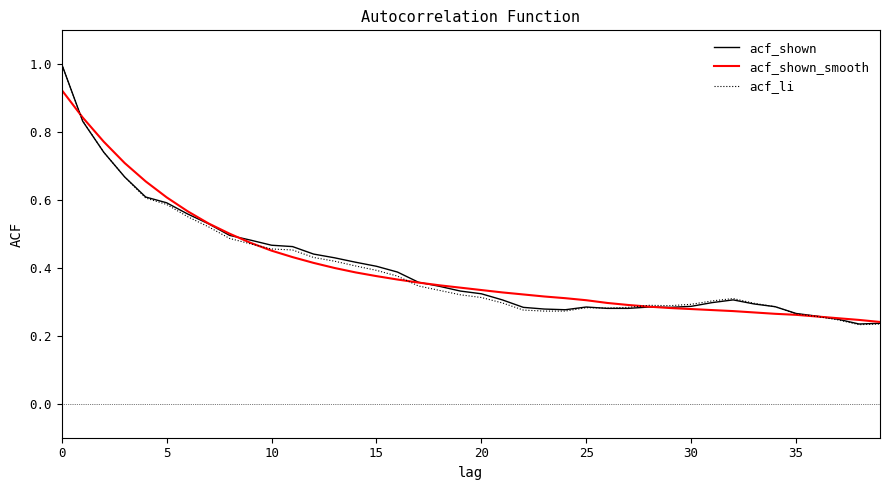

Which series has the largest range (max minus min)?

acf_li